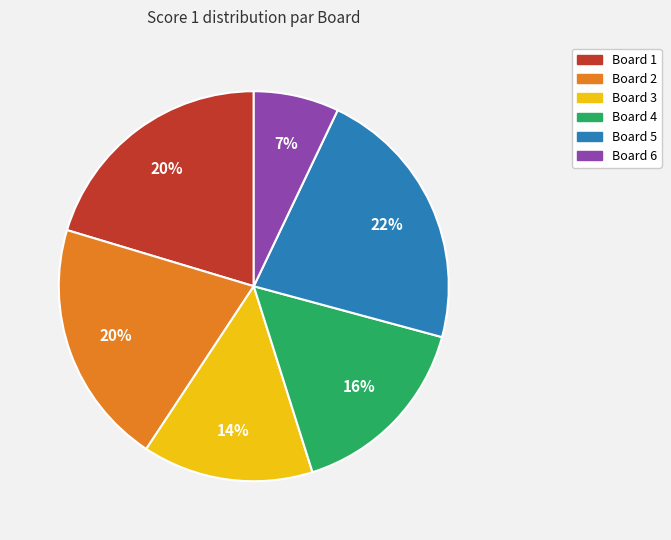

What is the largest slice in the pie chart?

Board 5